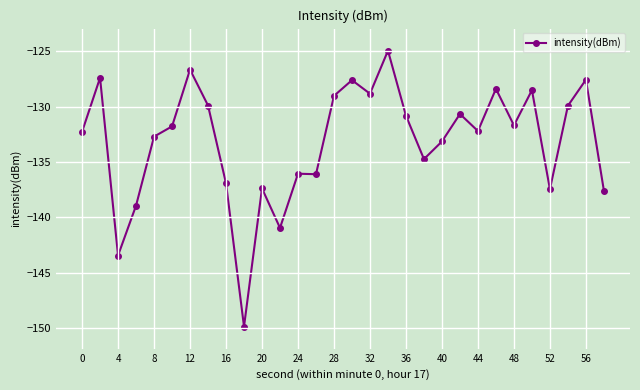

What is the value of the 29th point from the left?

-127.6